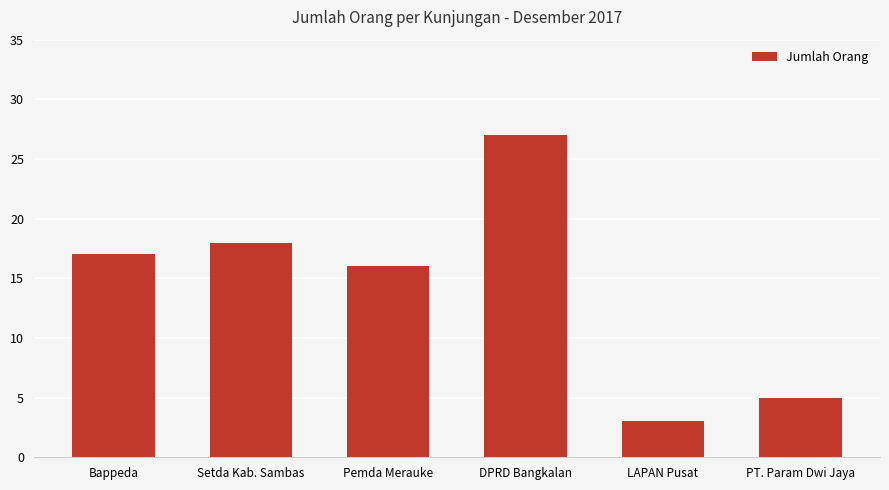

How many bars are there in total?

6